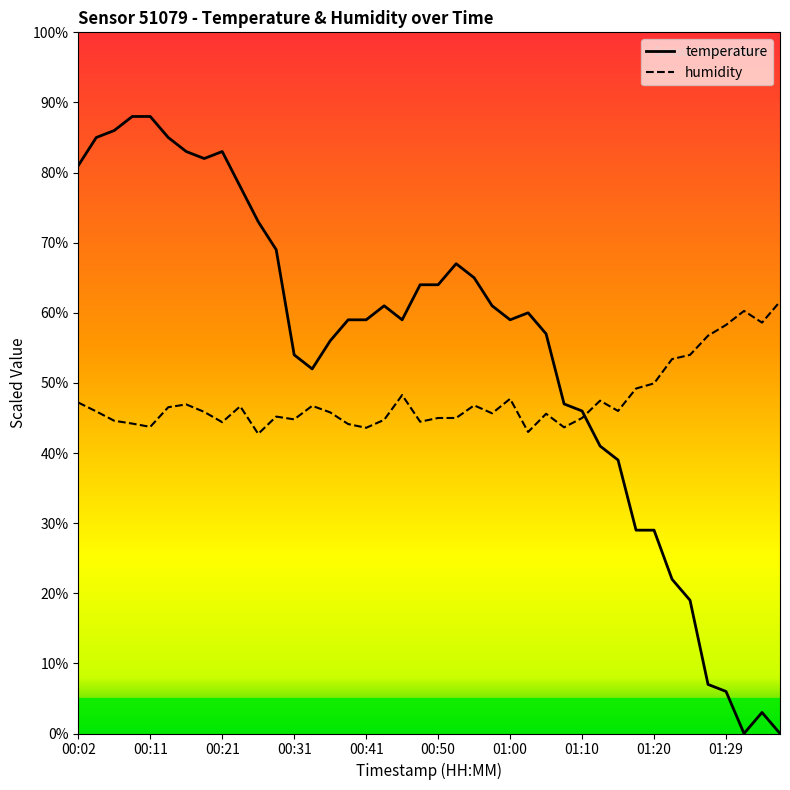

What is the difference between the maximum and minimum values in the humidity series?

18.9